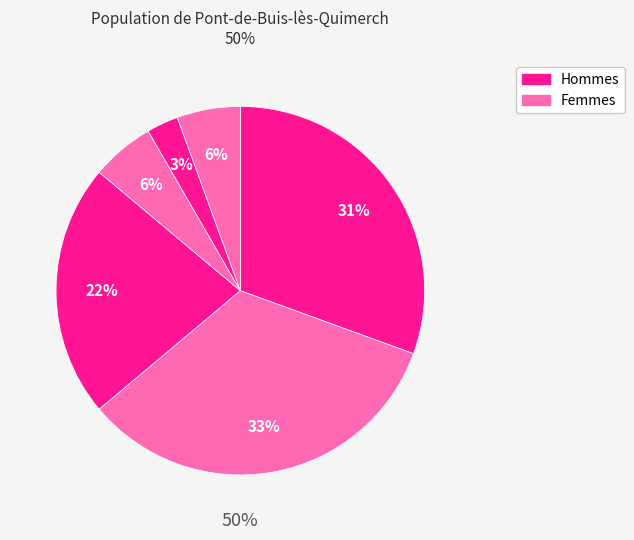

Does Pratt II represent more than half of the total?

No